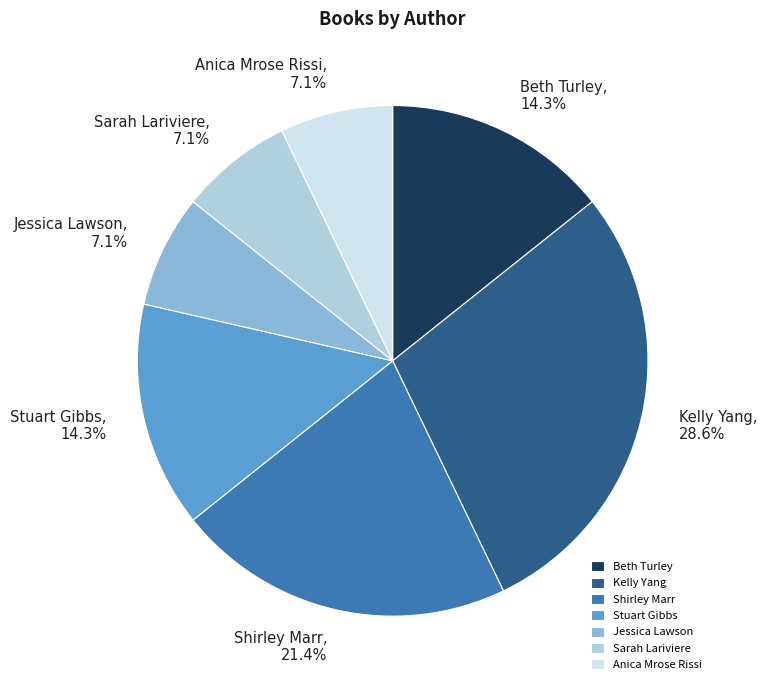

Is Kelly Yang the majority of the pie?

No